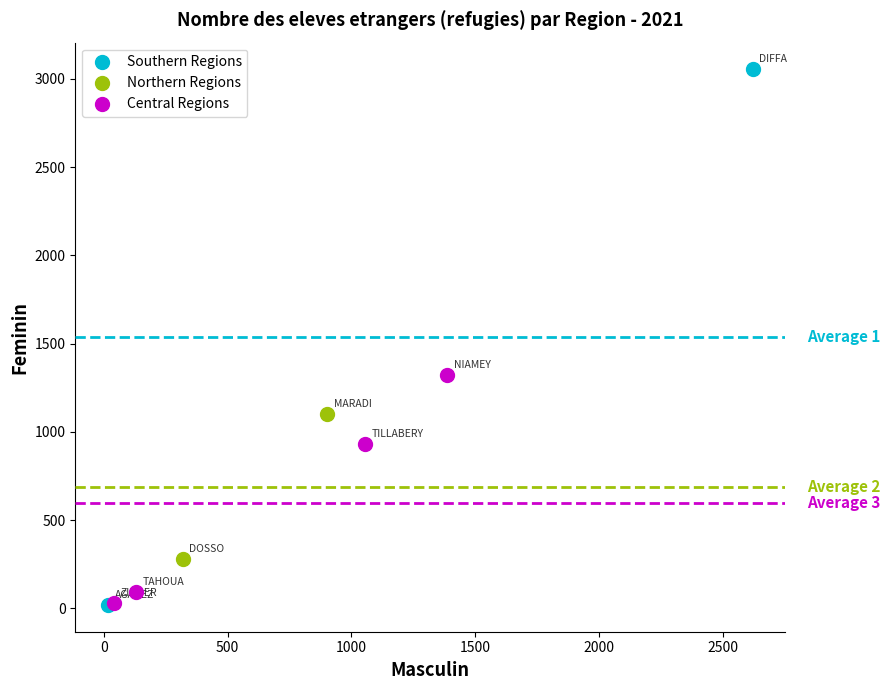

Which series reaches the maximum Y coordinate?

Southern Regions